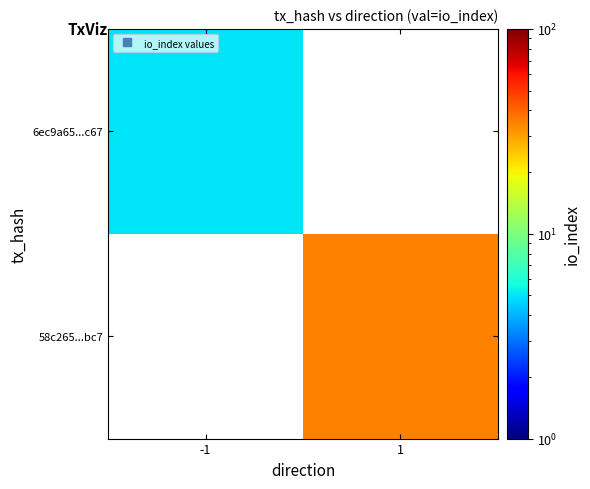

At which label does 58c265...bc7 reach its minimum?

-1